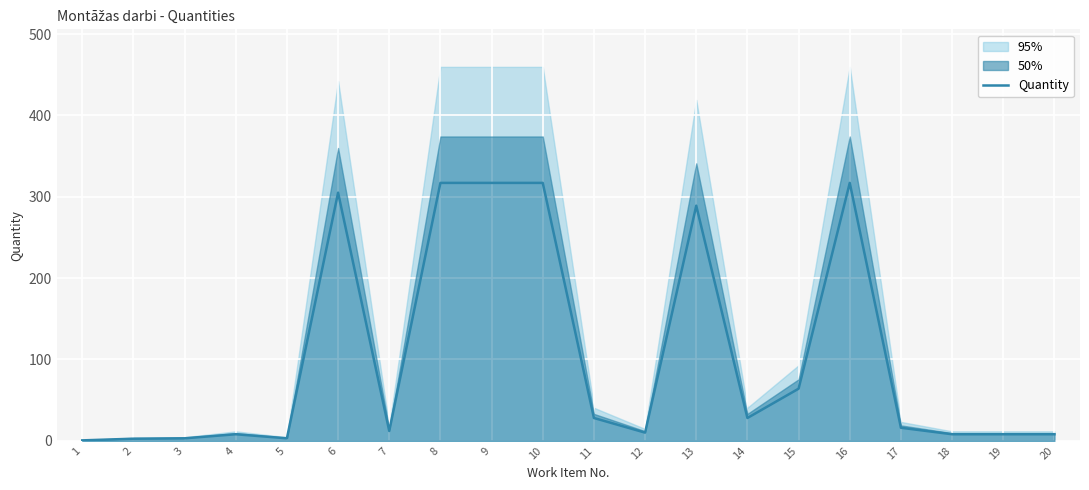

The chart shows a value of 2.5 at 2. True or false?

True